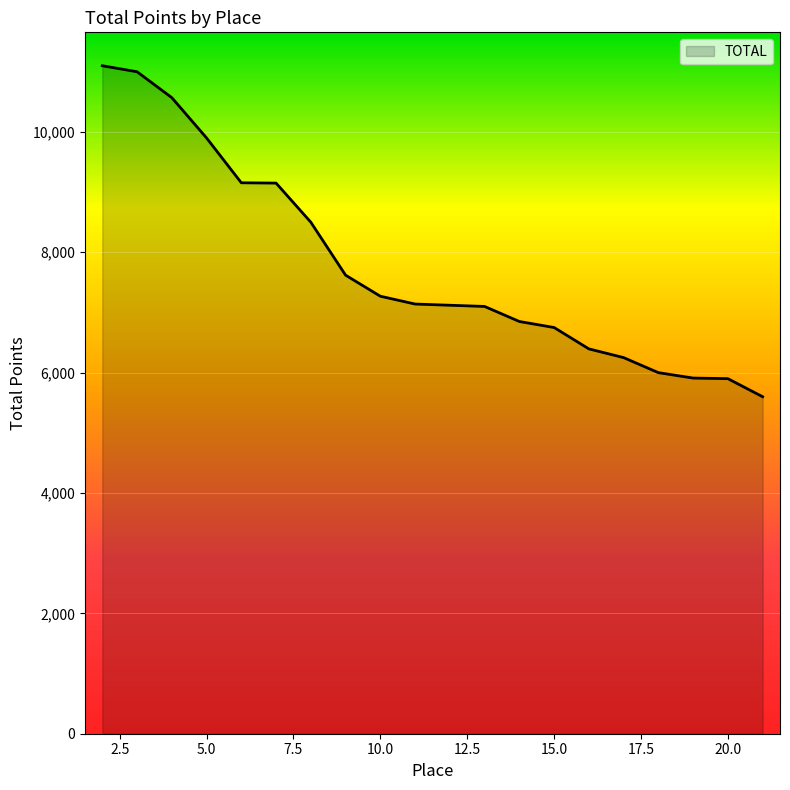

What is the maximum value shown in the chart?

11100